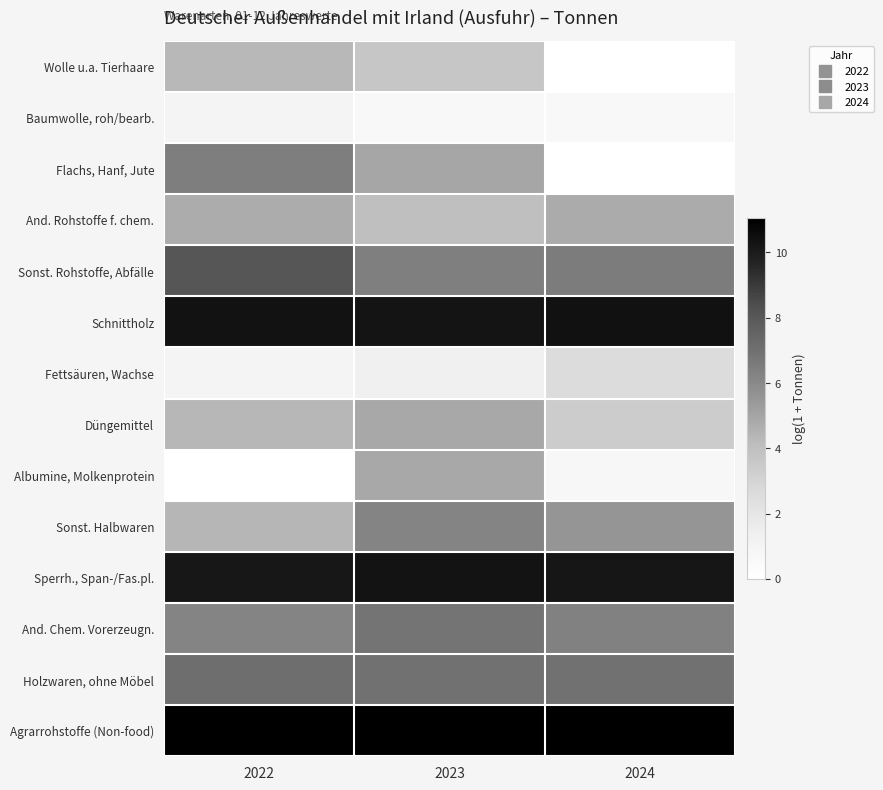

At 2022, list the series in order from largest to smallest.

Agrarrohstoffe (Non-food), Schnittholz, Sperrh., Span-/Fas.pl., Sonst. Rohstoffe, Abfälle, Holzwaren, ohne Möbel, Flachs, Hanf, Jute, And. Chem. Vorerzeugn., And. Rohstoffe f. chem., Sonst. Halbwaren, Düngemittel, Wolle u.a. Tierhaare, Fettsäuren, Wachse, Baumwolle, roh/bearb., Albumine, Molkenprotein